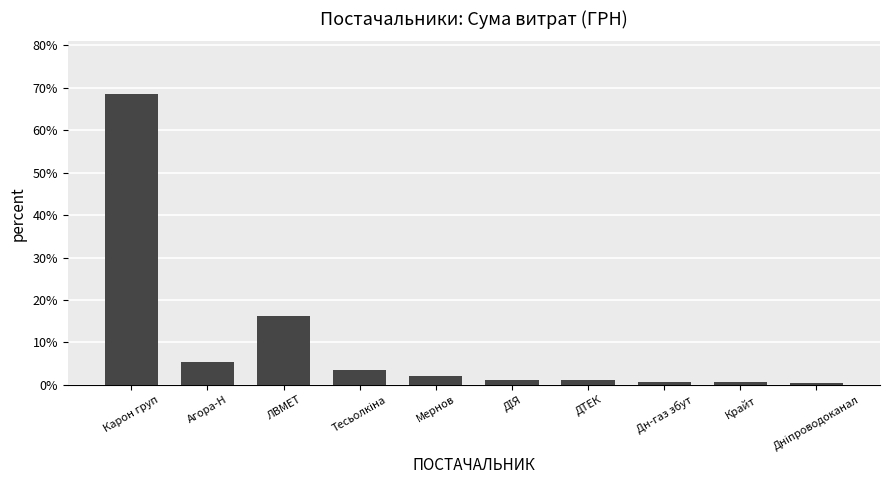

Between Мернов and Крайт, which is larger?

Мернов